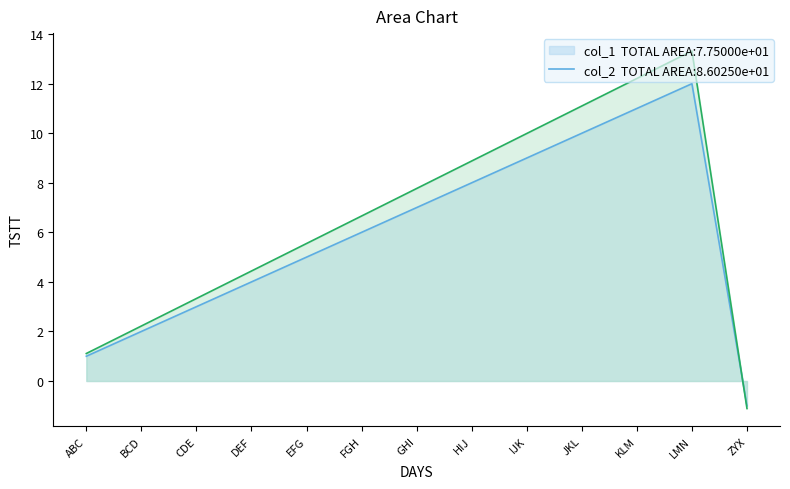

Reading left to right, extract all data points from this chart.

col_1: 1.0	2.0	3.0	4.0	5.0	6.0	7.0	8.0	9.0	10.0	11.0	12.0	-1.0
col_2: 1.1	2.2	3.3	4.4	5.5	6.7	7.8	8.9	10.0	11.1	12.2	13.3	-1.1